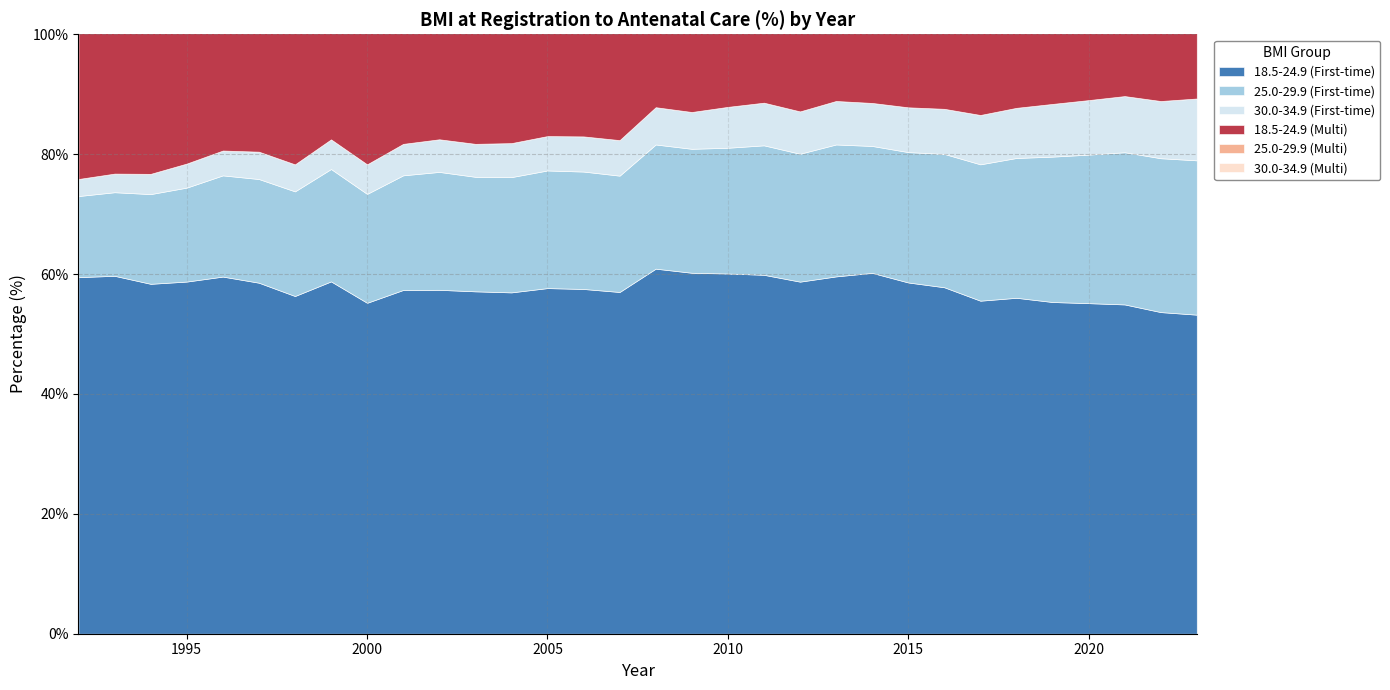

True or false: 30.0-34.9 (Multi) has a value of 13.3 at 18.

False